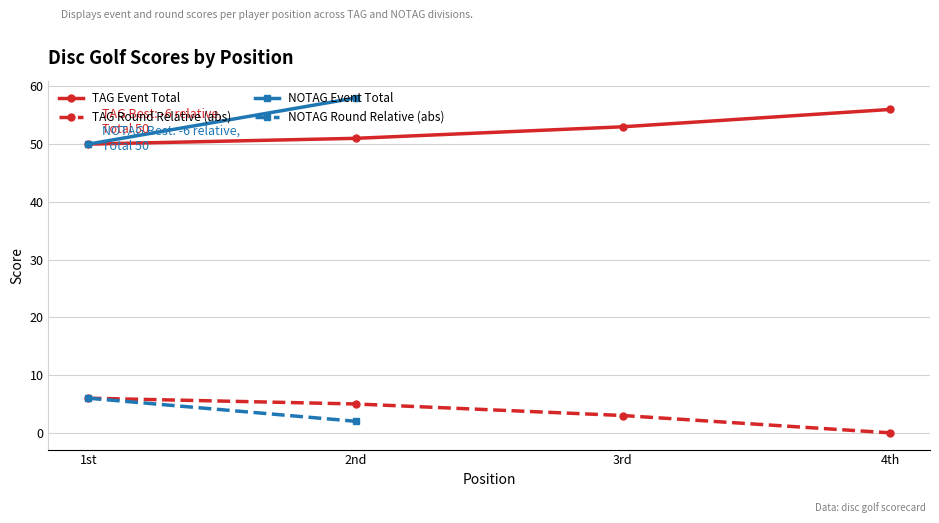

Is it true that event_relative_score equals -2 at Trevor okonski?

False